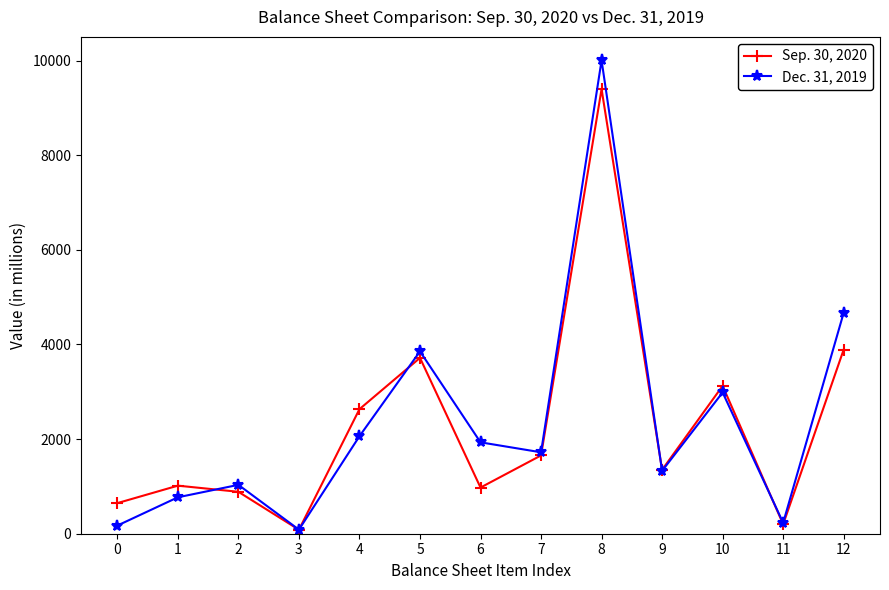

Which series ends up on top after the final intersection of Sep. 30, 2020 and Dec. 31, 2019?

Dec. 31, 2019